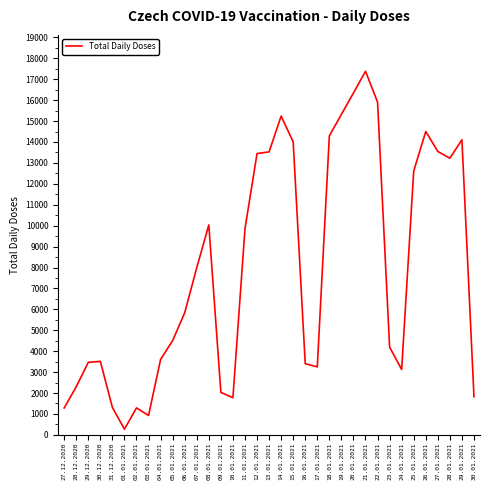

What is the change in value from 02.01.2021 to 19.01.2021?

+14032